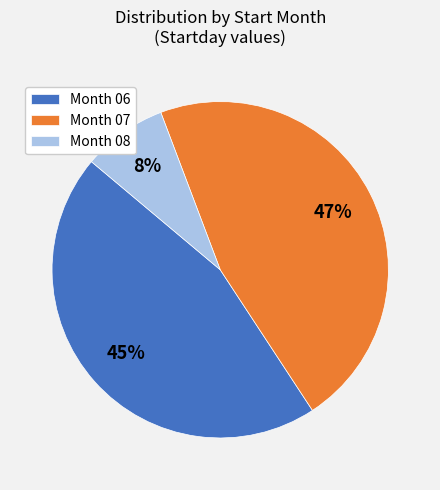

Which has a higher value, Month 06 or Month 08?

Month 06